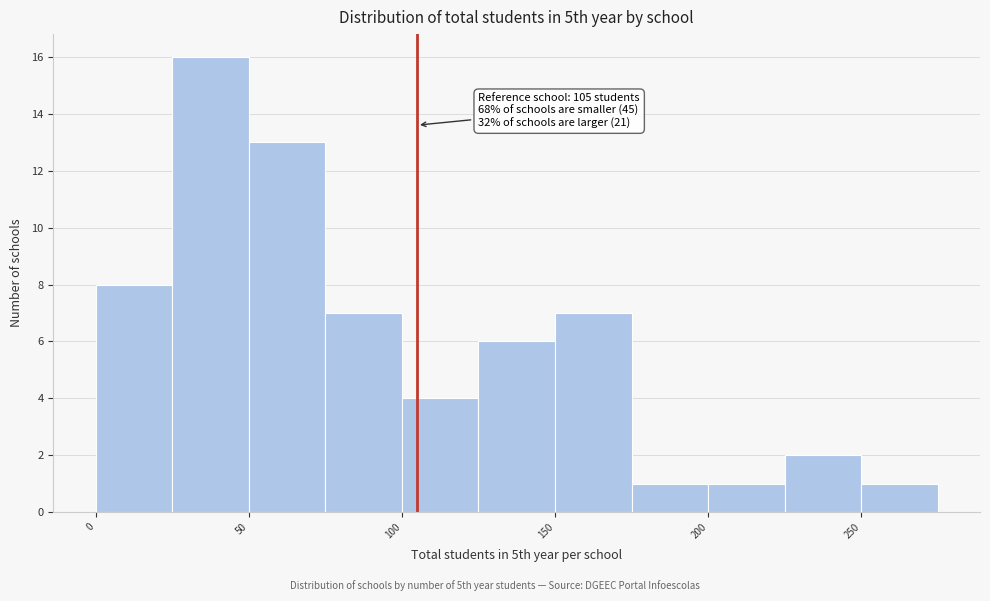

Over which range of the x-axis is the bar tallest?

25 to 50